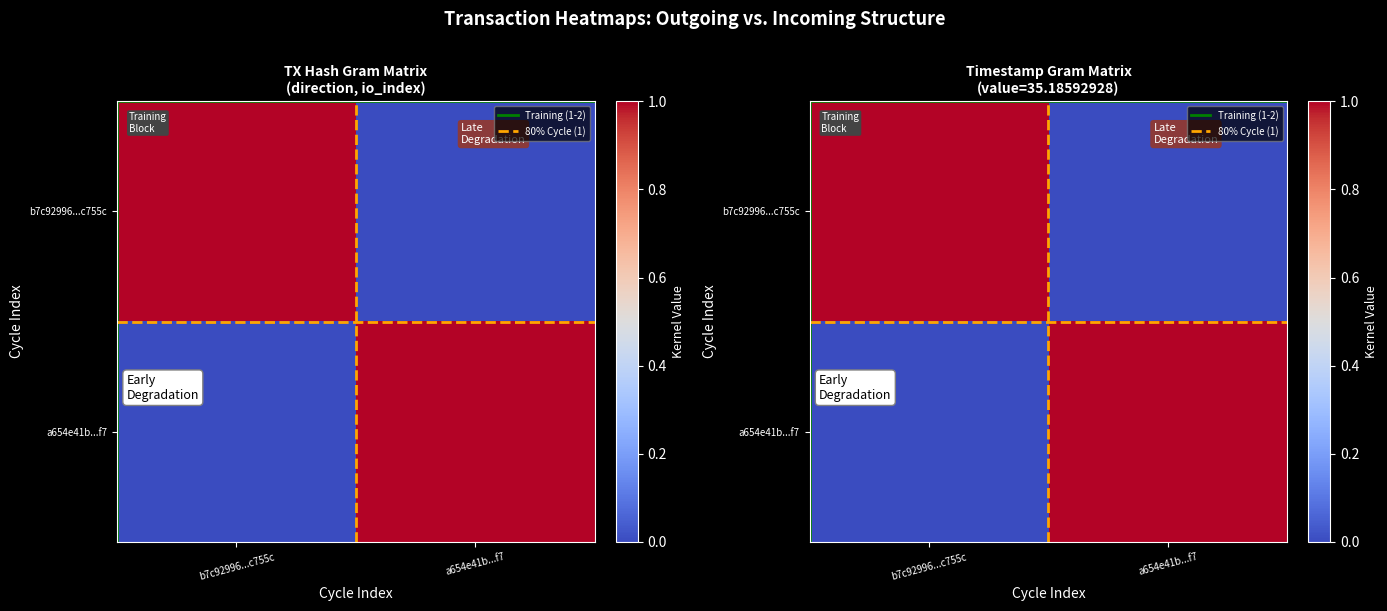

What is the difference between the a654e41b...f7 values at b7c92996...c755c and a654e41b...f7?

1.0